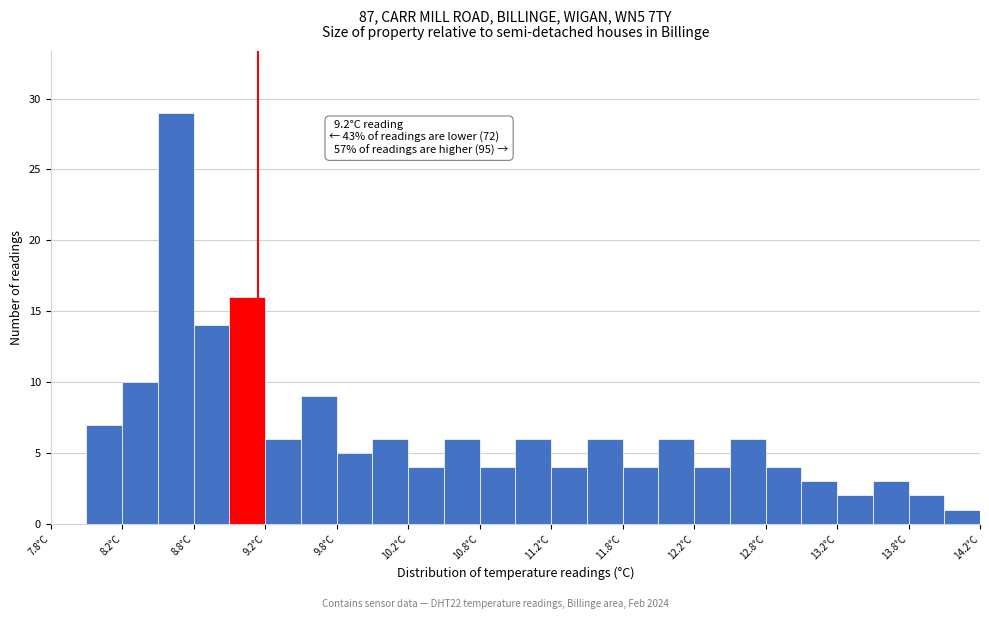

Over which range of the x-axis is the bar tallest?

8.50 to 8.75